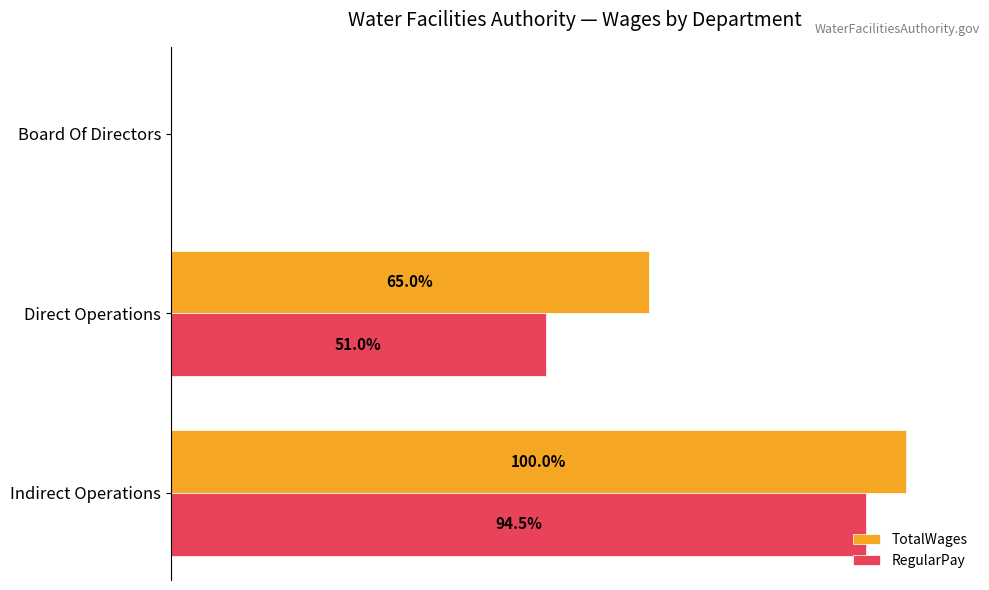

Which series has the largest total across all categories?

TotalWages